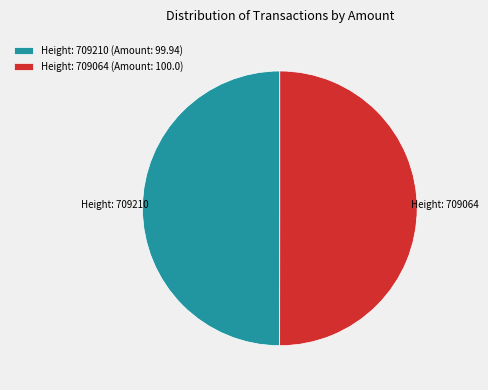

Approximately how many times larger is the value at Height: 709064 compared to Height: 709210?

1.0